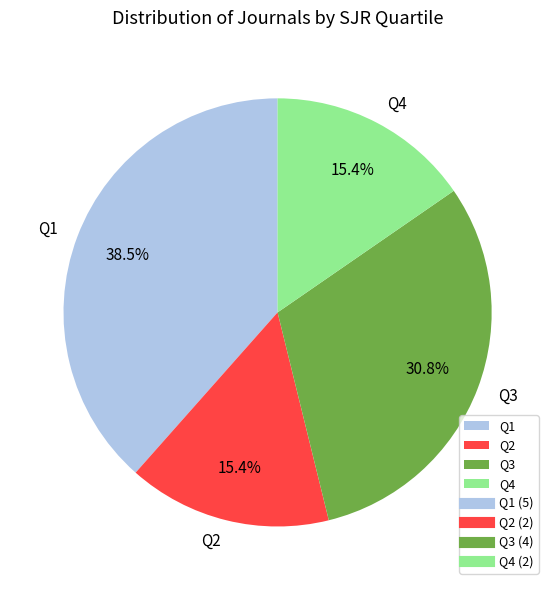

What percentage is NOT represented by Q4?

84.6%